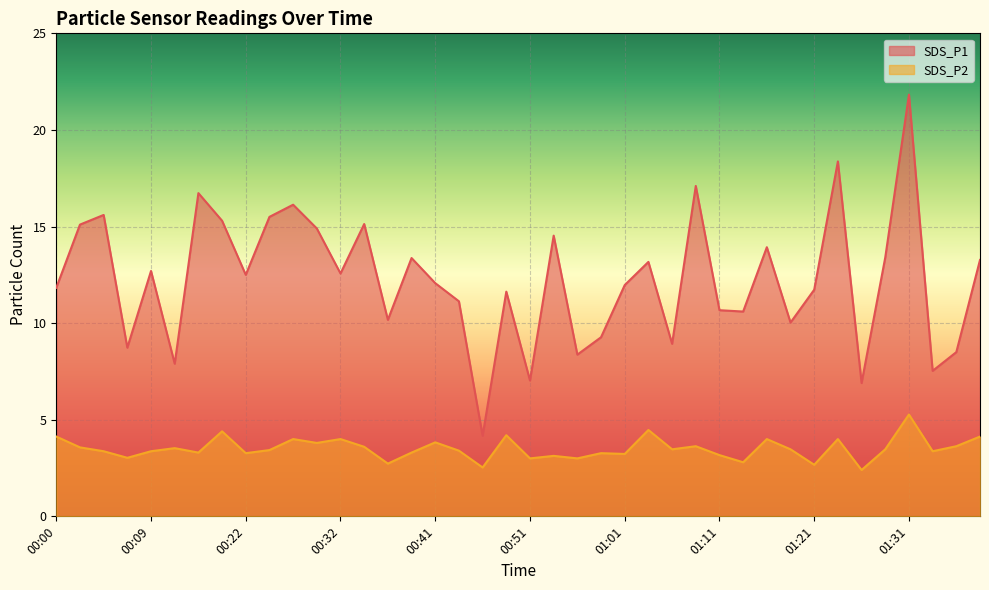

True or false: SDS_P1 and SDS_P2 intersect in this chart.

False